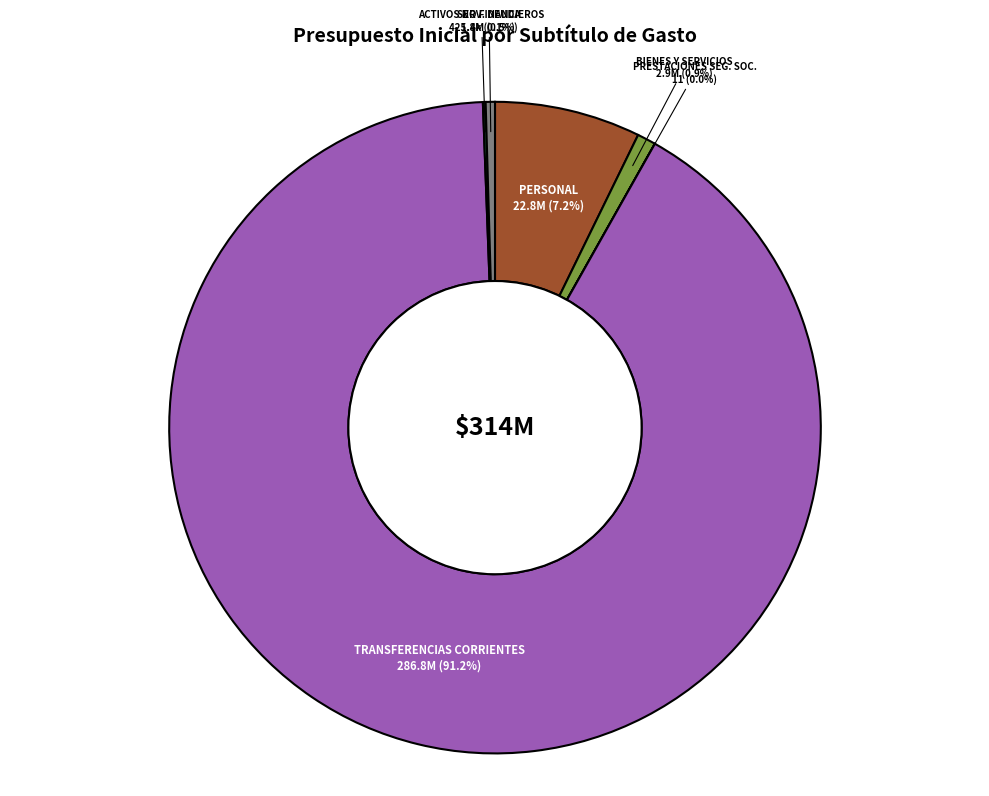

Which slice is the largest?

TRANSFERENCIAS CORRIENTES